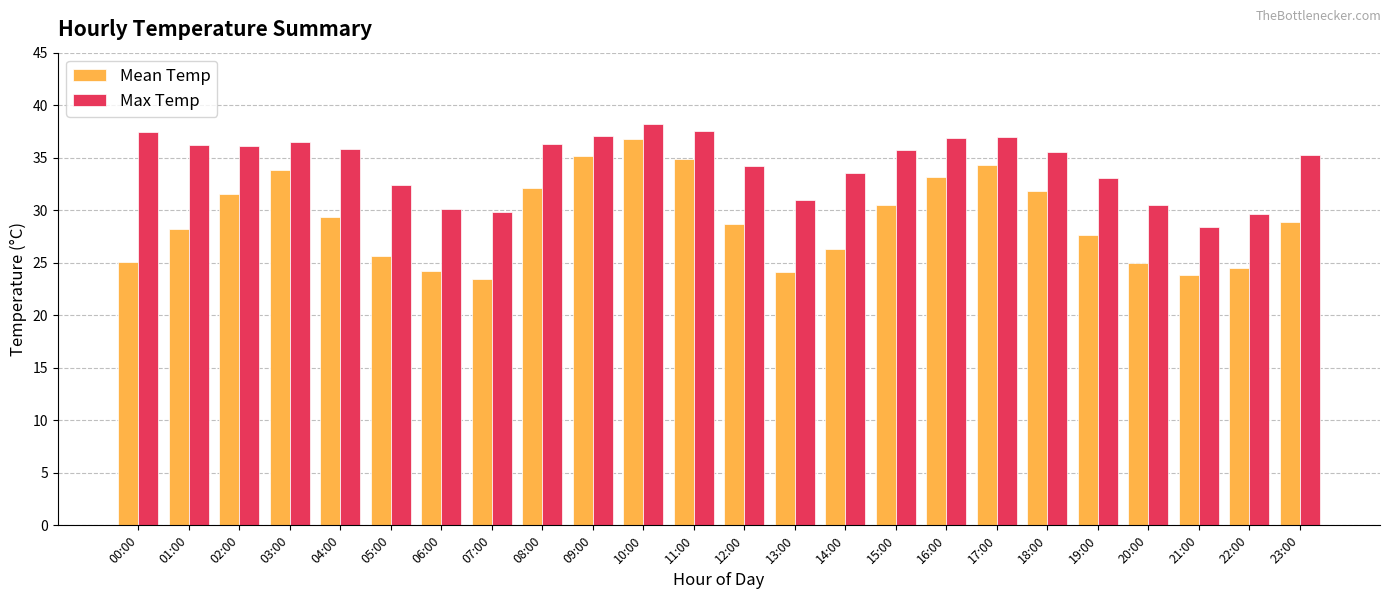

Is it true that Max Temp equals 14.3 at 01:00?

False